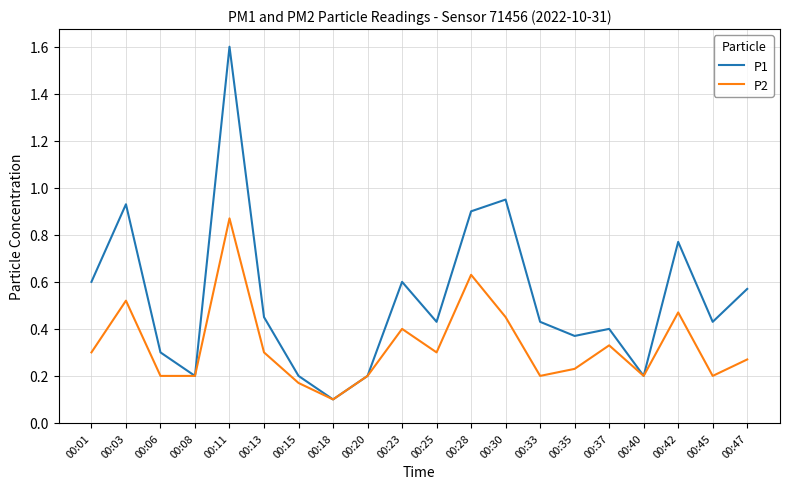

List the series in order of their peak value, highest first.

P1, P2